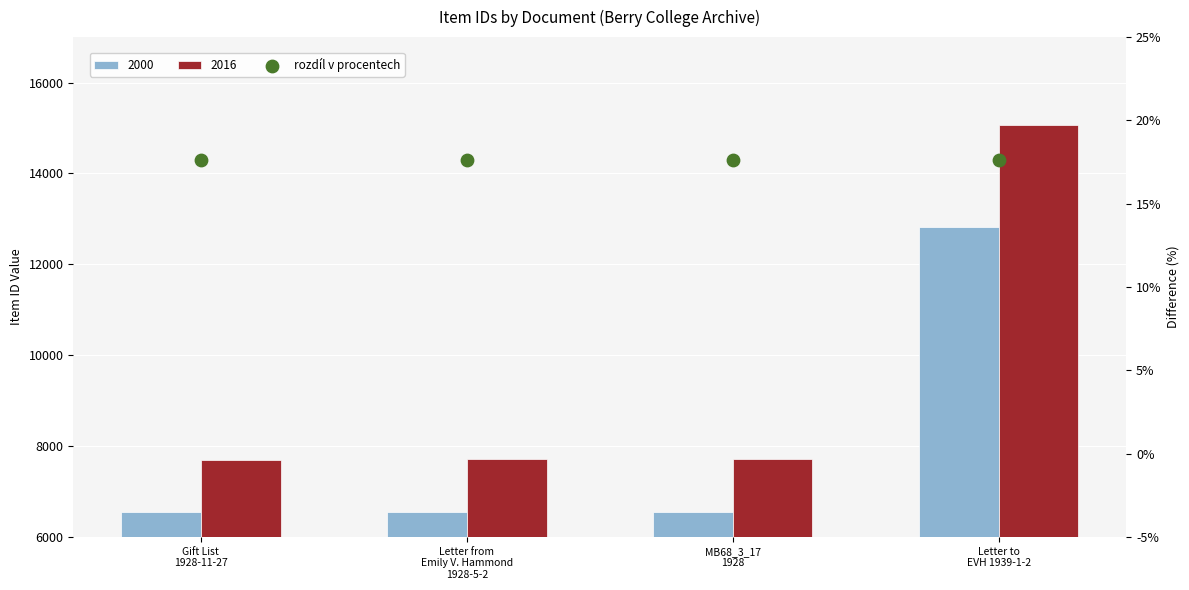

What is the change in value from Gift List 1928-11-27 to Letter to EVH 1939-1-2?

+6267.0